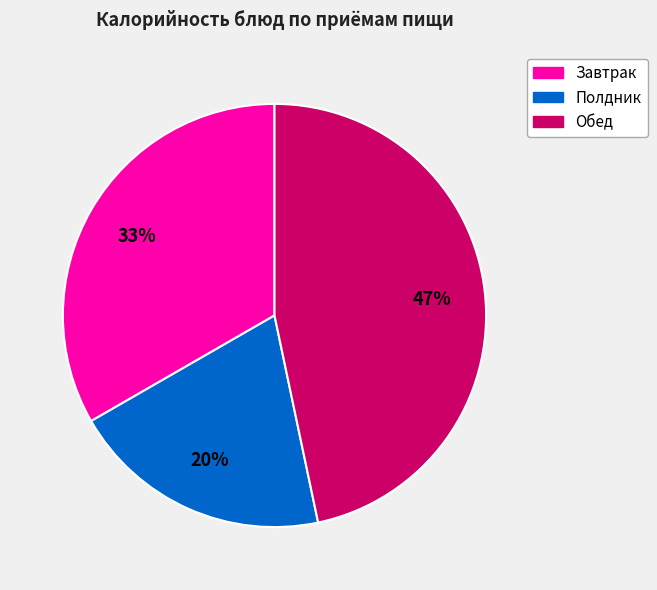

To the nearest percent, what is the average slice percentage?

33%